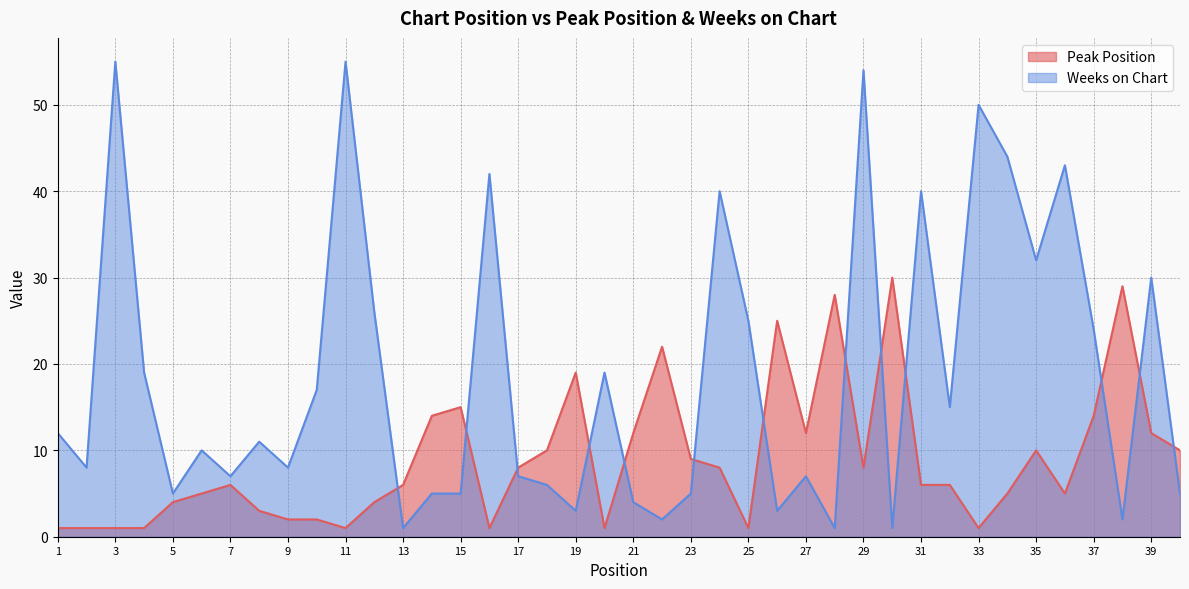

Does the chart display data point markers on the line(s)?

No